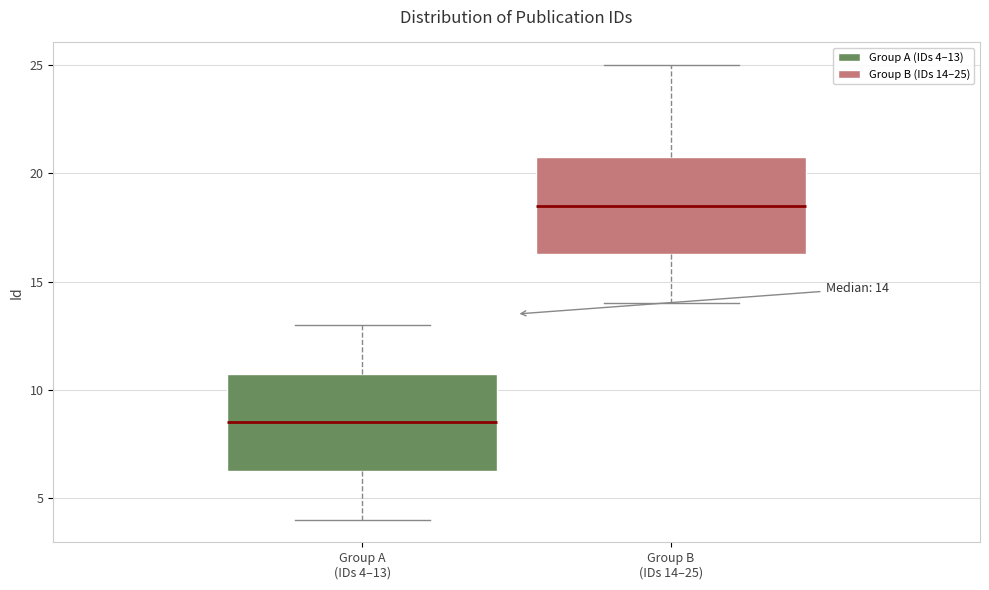

Which box has the lowest median line?

Group A (IDs 4–13)